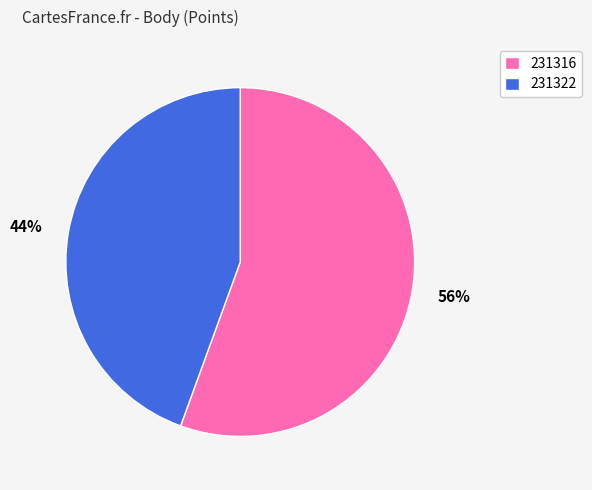

Approximately how many times larger is the value at 231322 compared to 231316?

0.8